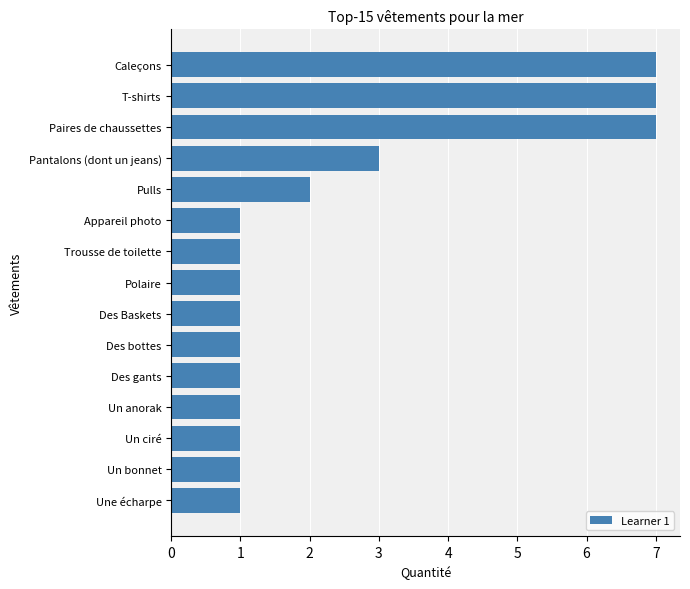

Reading bottom to top, transcribe all the data shown in this chart.

1	1	1	1	1	1	1	1	1	1	2	3	7	7	7